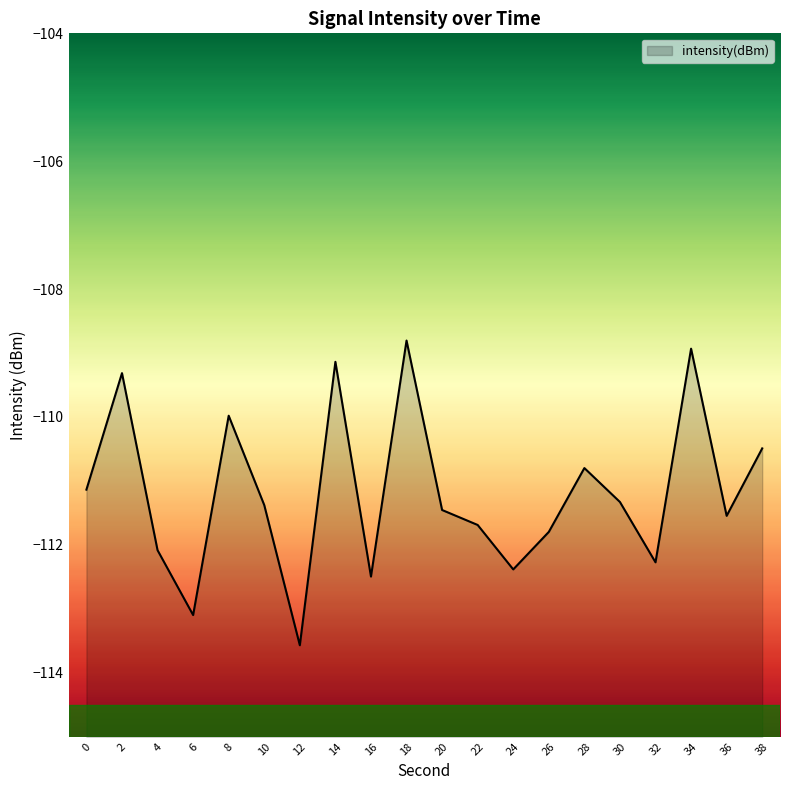

At which label does the data first exceed -111?

2